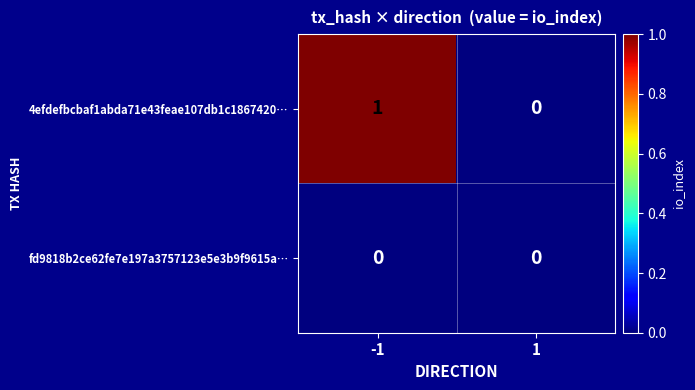

Reading left to right, extract all data points from this chart.

4efdefbcbaf1abda71e43feae107db1c1867420…: -1=1	1=0
fd9818b2ce62fe7e197a3757123e5e3b9f9615a…: -1=0	1=0